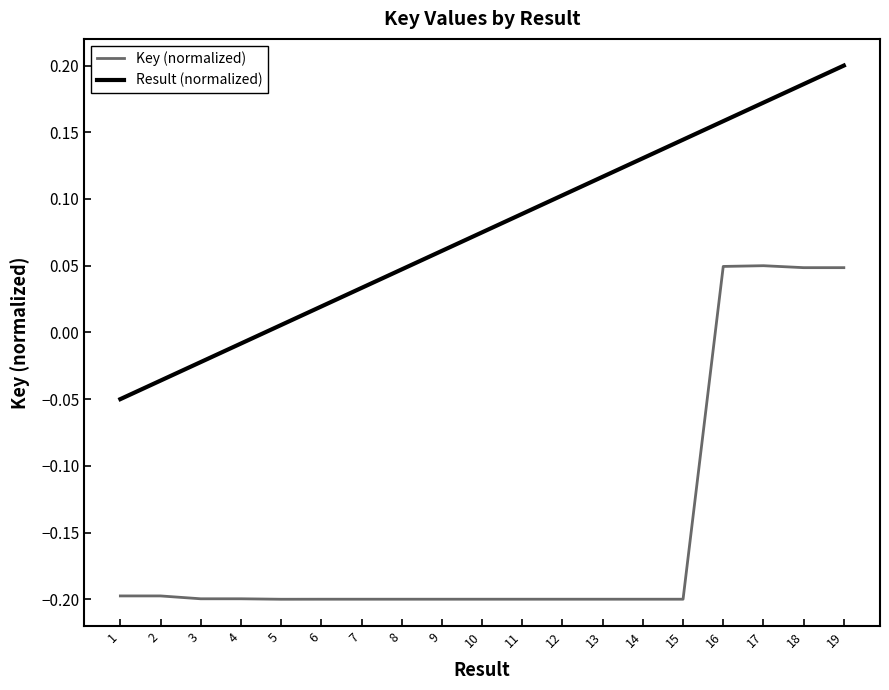

Which series has the largest total across all categories?

Result (normalized)